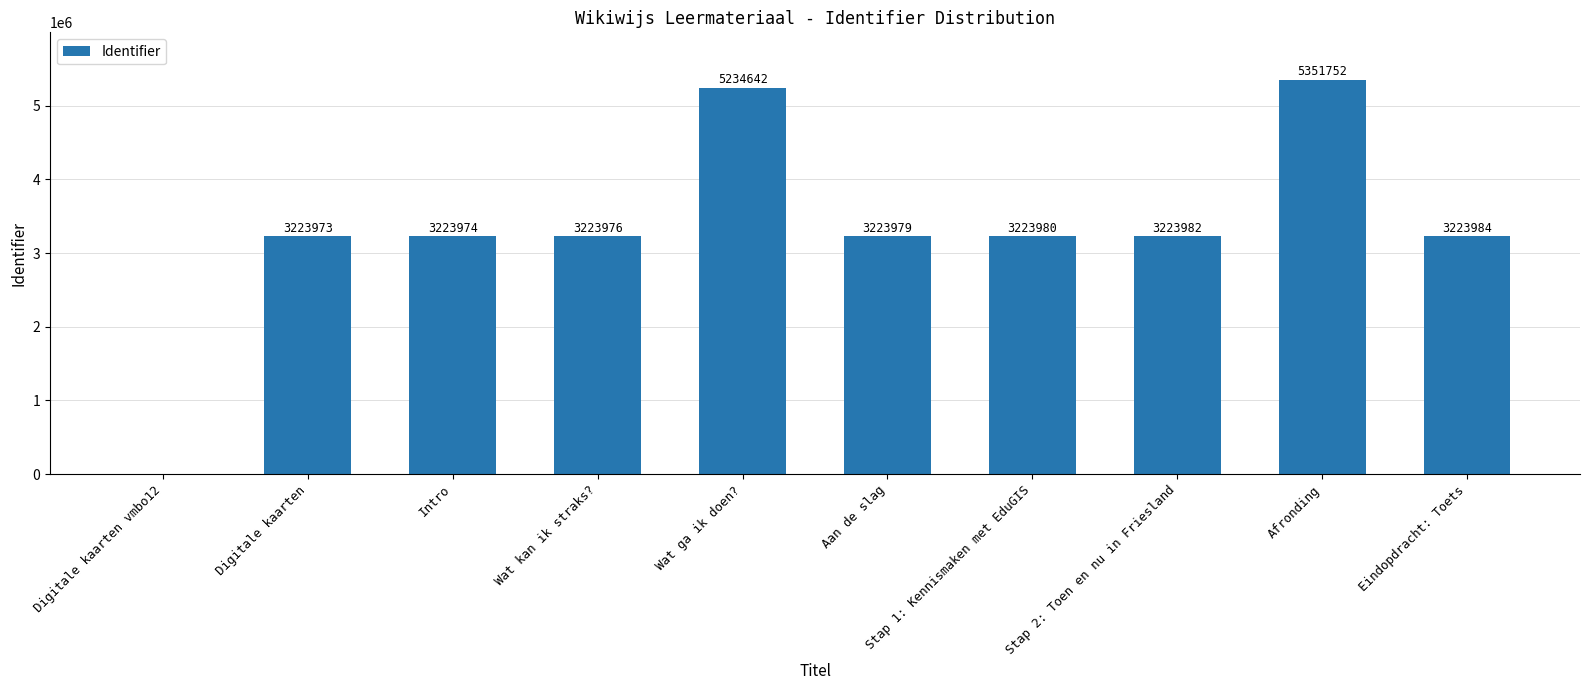

At which label is the value closest to 2675876?

Digitale kaarten